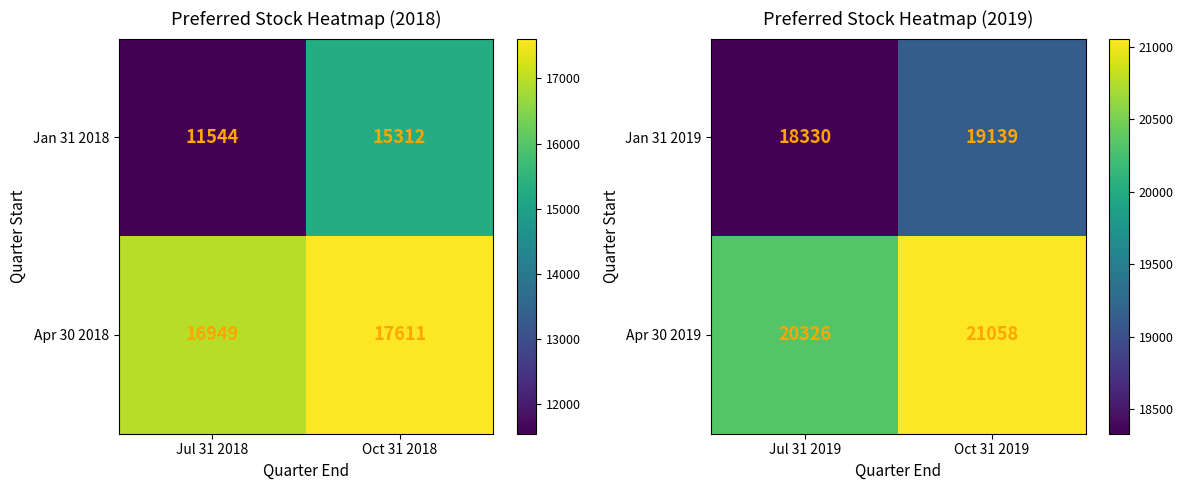

The value of Jan 31 2019 at Jul 31 2019 is 18330. True or false?

True